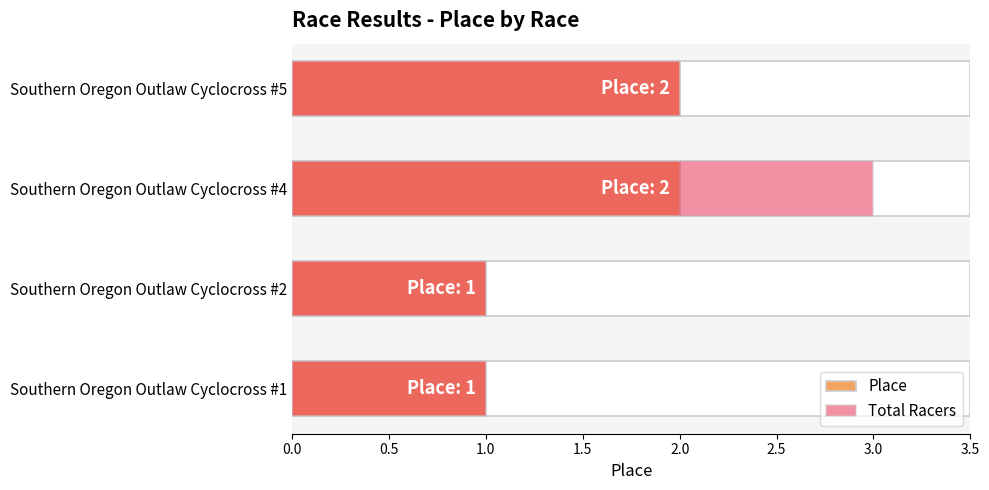

Is the value of Total Racers at Southern Oregon Outlaw Cyclocross #2 greater than the value of Place at Southern Oregon Outlaw Cyclocross #4?

No